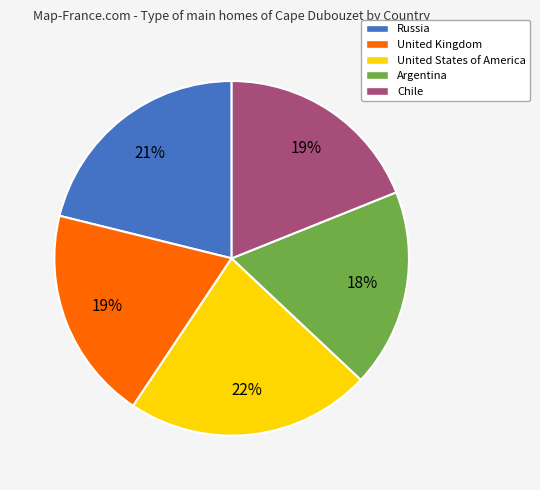

How many slices are in this pie chart?

5